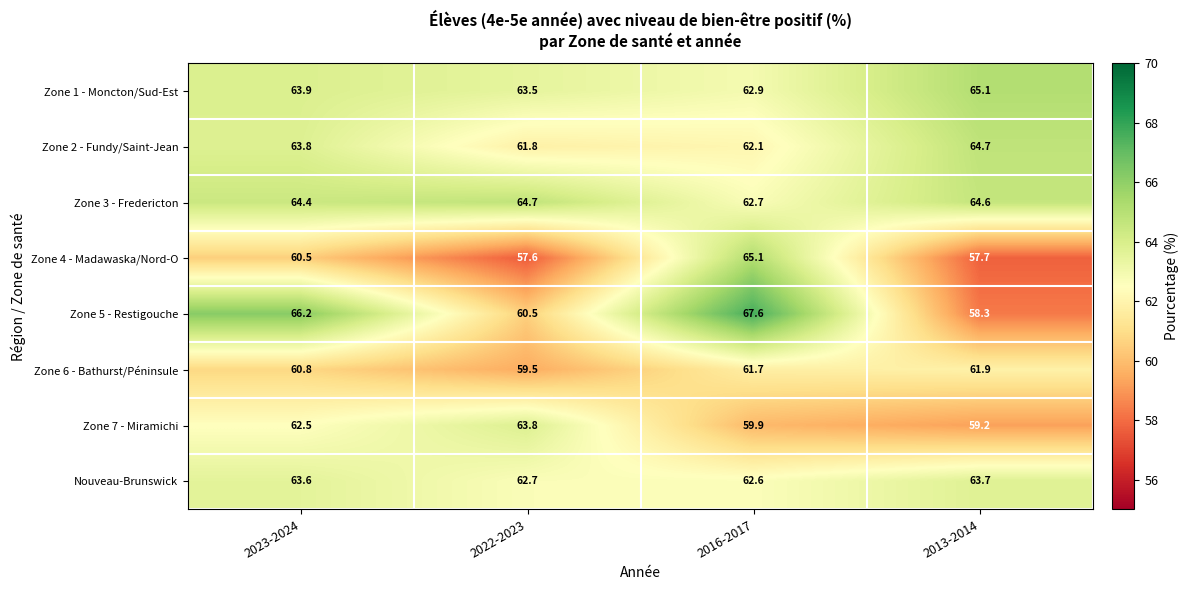

Where is Zone 7 - Miramichi nearest to the value 61?

2016-2017